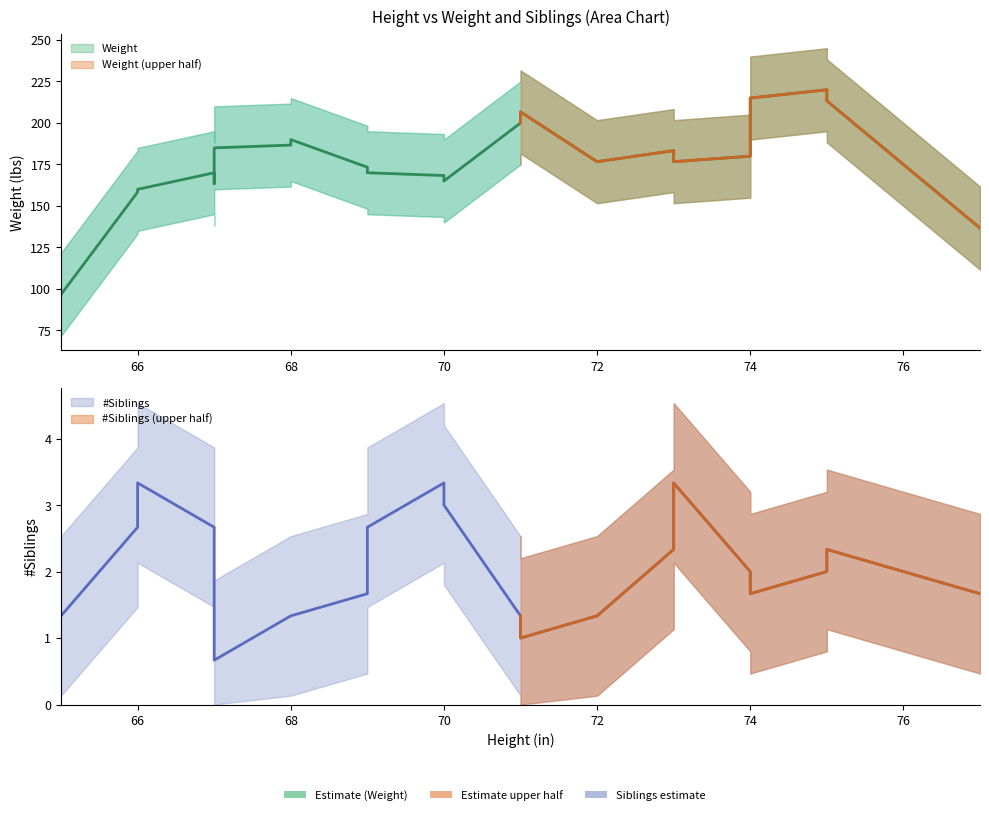

List the series in order of their overall mean, lowest first.

#Siblings, Weight